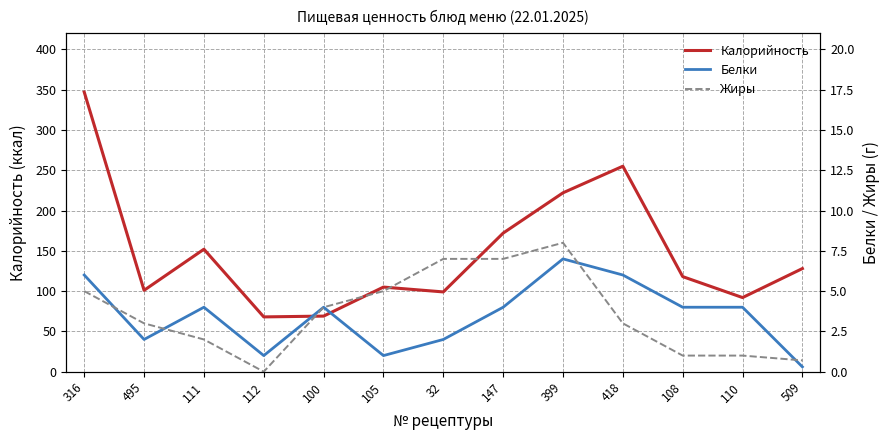

True or false: Жиры and Белки cross at least once.

True